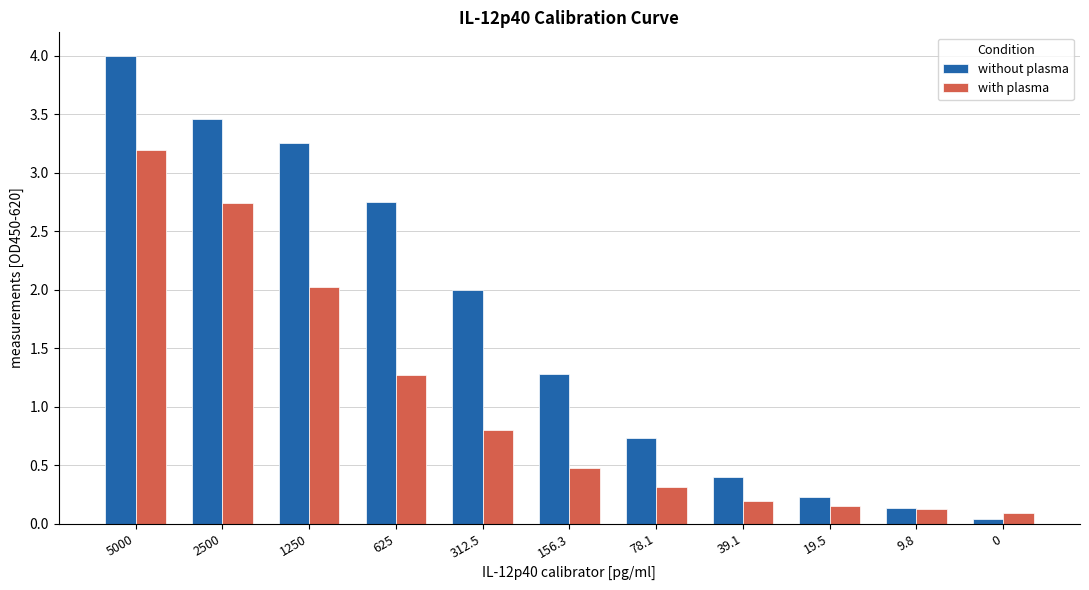

What is the average value of the with plasma series?

1.0